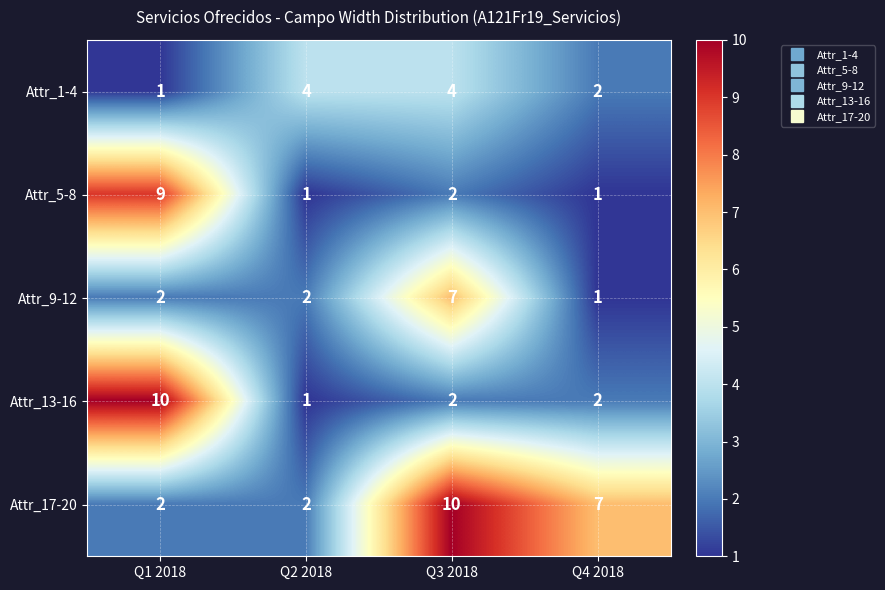

Which series has the largest total across all categories?

Attr_17-20